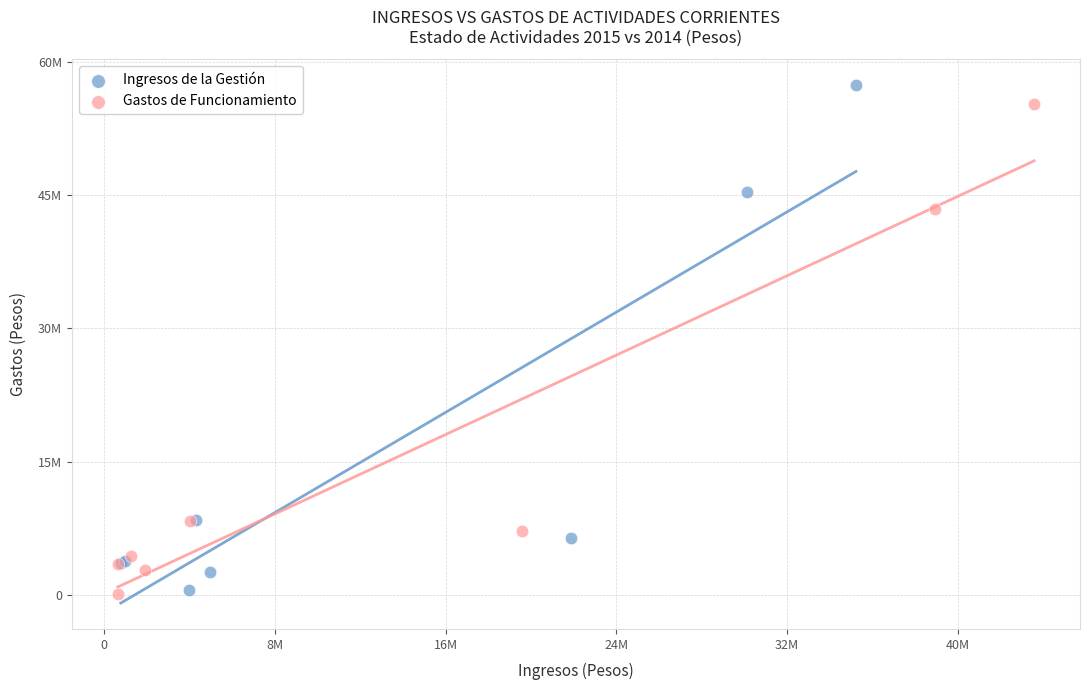

What are all the series names shown in the legend?

Ingresos de la Gestión, Gastos de Funcionamiento